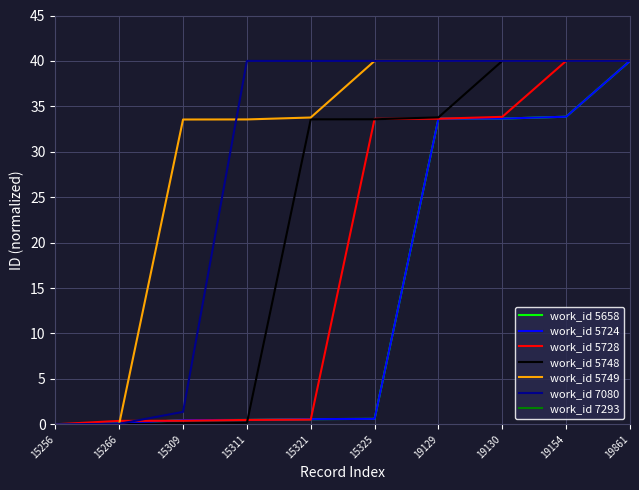

Rank the series at 15311 from highest to lowest value.

work_id 7080, work_id 5749, work_id 5728, work_id 5658, work_id 5724, work_id 5748